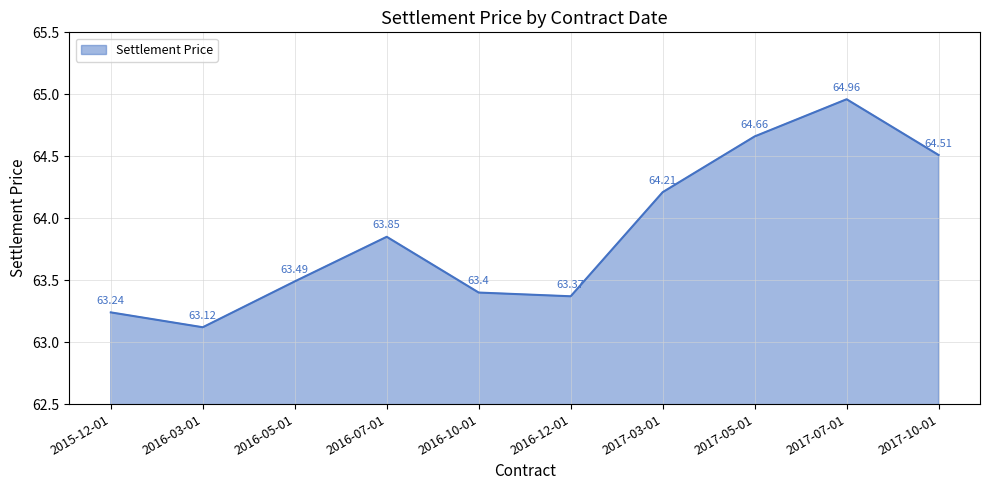

Rank the categories by value from lowest to highest.

2016-03-01, 2015-12-01, 2016-12-01, 2016-10-01, 2016-05-01, 2016-07-01, 2017-03-01, 2017-10-01, 2017-05-01, 2017-07-01